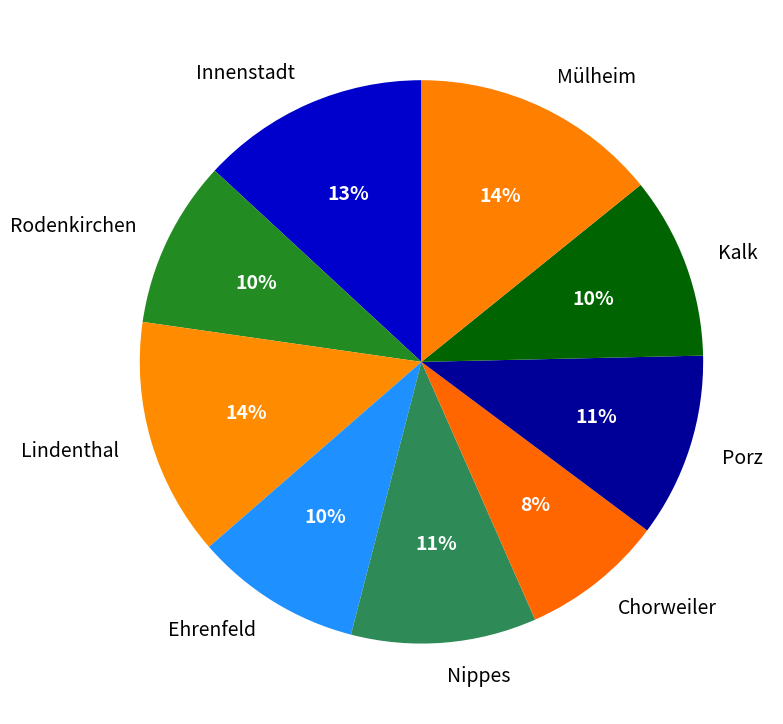

Approximately how many times larger is the value at Innenstadt compared to Nippes?

1.2